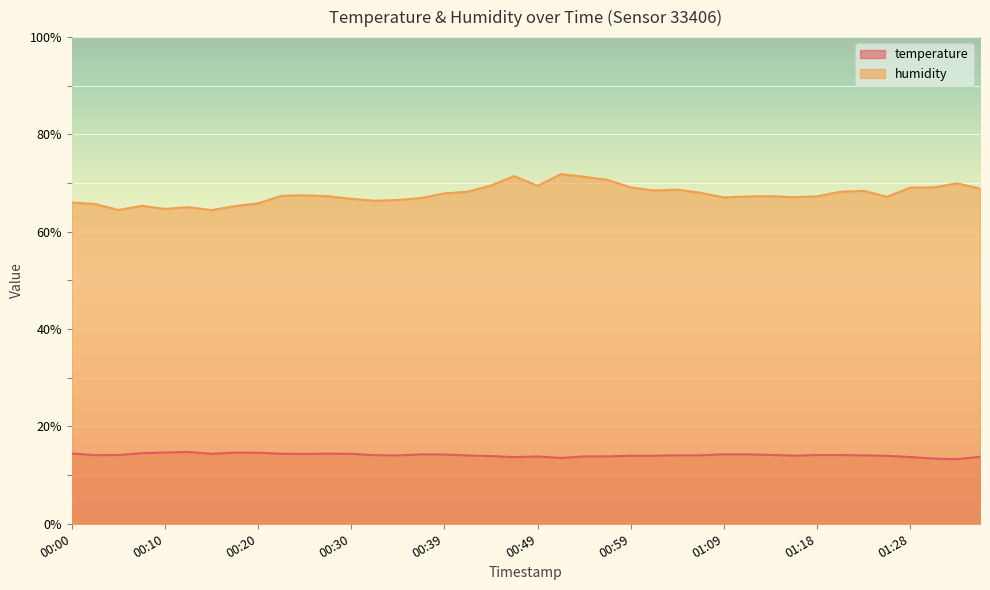

True or false: humidity and temperature cross at least once.

False